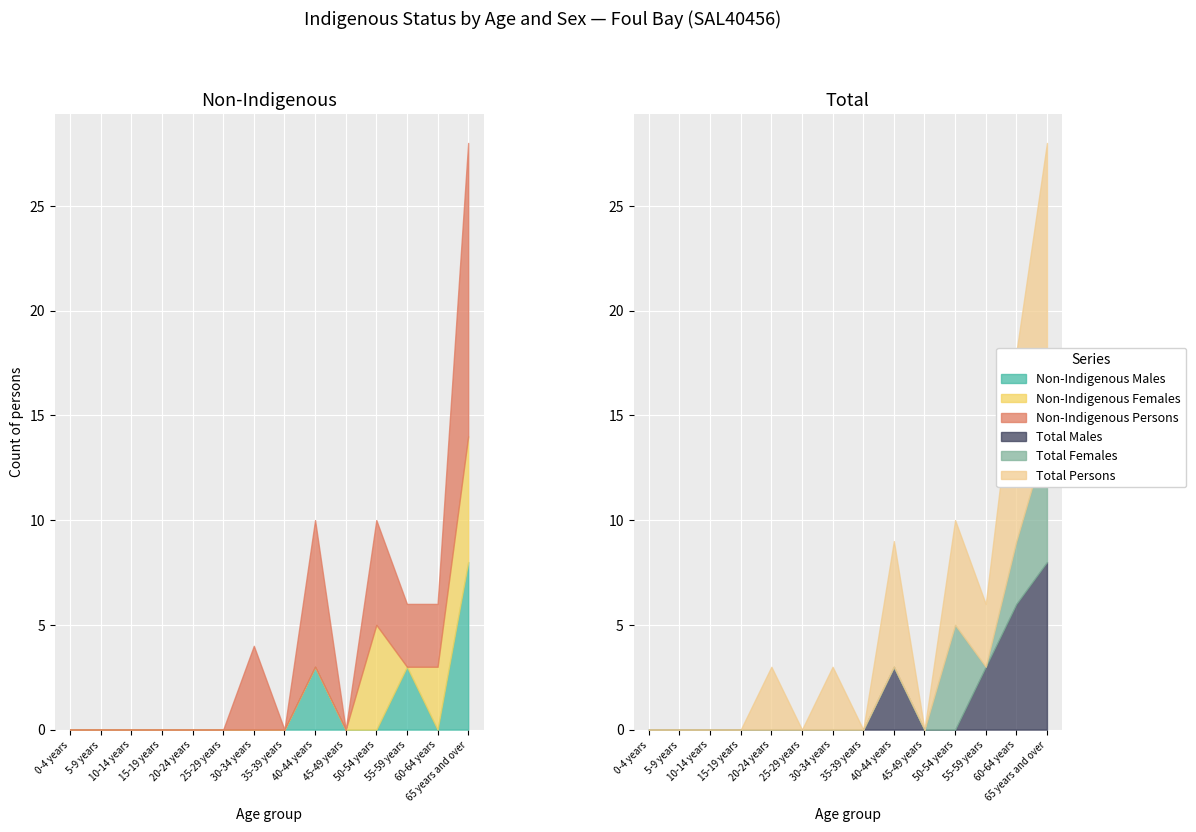

Between 0-4 years and 10-14 years, which series saw the biggest shift?

Non-Indigenous Males